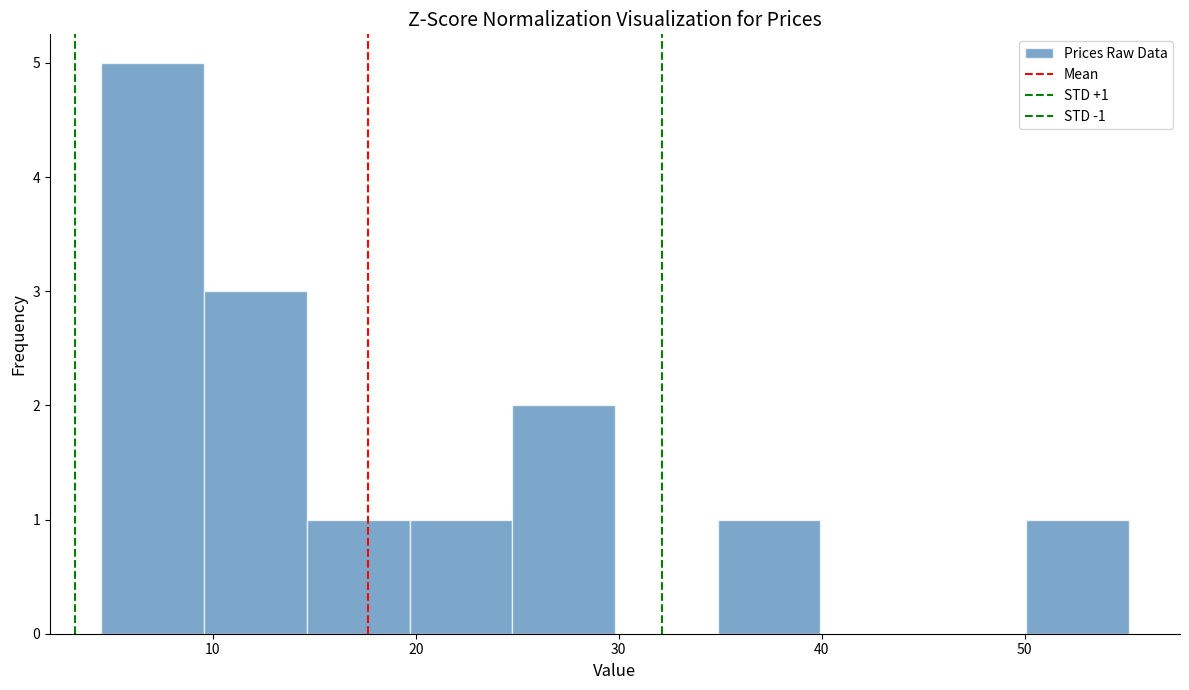

Which range on the x-axis has the tallest bar?

5 to 10